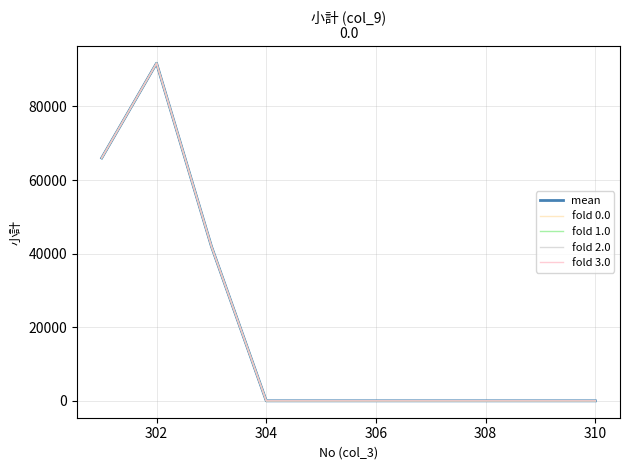

Reading left to right, what are all the values shown in this chart?

mean: 66000	91740	42000	0	0	0	0	0	0	0
fold 0.0: 66000	91740	42000	0	0	0	0	0	0	0
fold 1.0: 66000	91740	42000	0	0	0	0	0	0	0
fold 2.0: 66000	91740	42000	0	0	0	0	0	0	0
fold 3.0: 66000	91740	42000	0	0	0	0	0	0	0